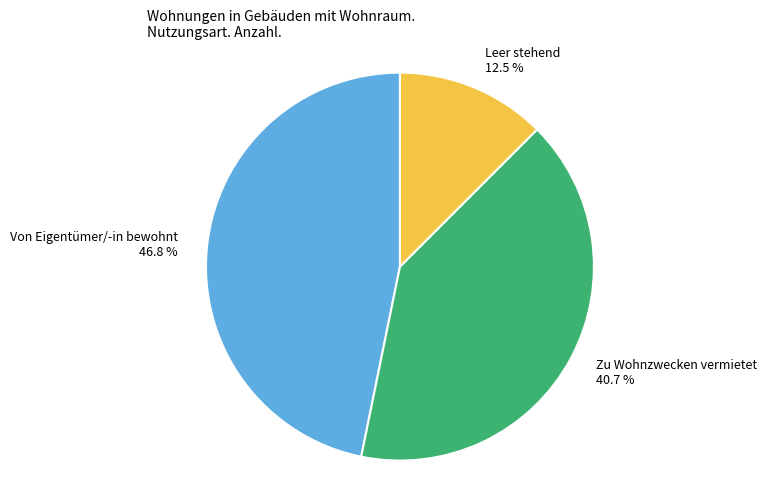

True or false: Zu Wohnzwecken vermietet accounts for 55% of the total.

False